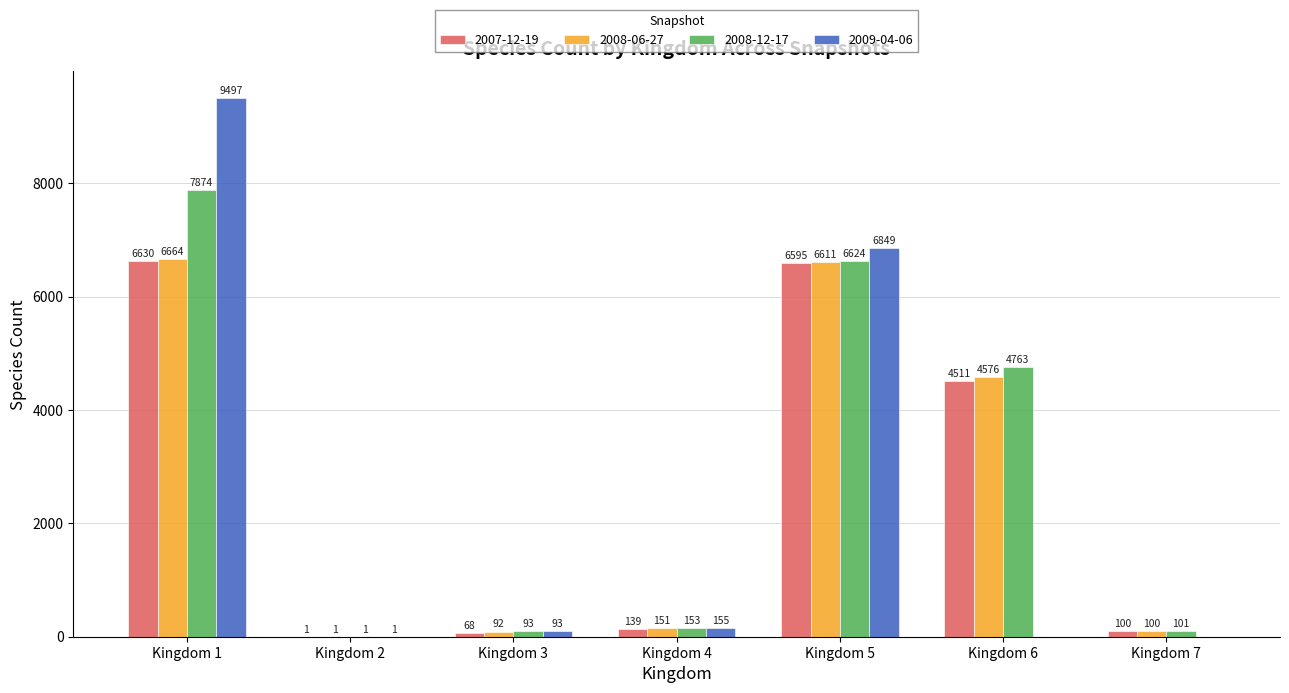

Reading left to right, transcribe all the data shown in this chart.

2007-12-19: Kingdom 1=6630	Kingdom 2=1	Kingdom 3=68	Kingdom 4=139	Kingdom 5=6595	Kingdom 6=4511	Kingdom 7=100
2008-06-27: Kingdom 1=6664	Kingdom 2=1	Kingdom 3=92	Kingdom 4=151	Kingdom 5=6611	Kingdom 6=4576	Kingdom 7=100
2008-12-17: Kingdom 1=7874	Kingdom 2=1	Kingdom 3=93	Kingdom 4=153	Kingdom 5=6624	Kingdom 6=4763	Kingdom 7=101
2009-04-06: Kingdom 1=9497	Kingdom 2=1	Kingdom 3=93	Kingdom 4=155	Kingdom 5=6849	Kingdom 6=0	Kingdom 7=0